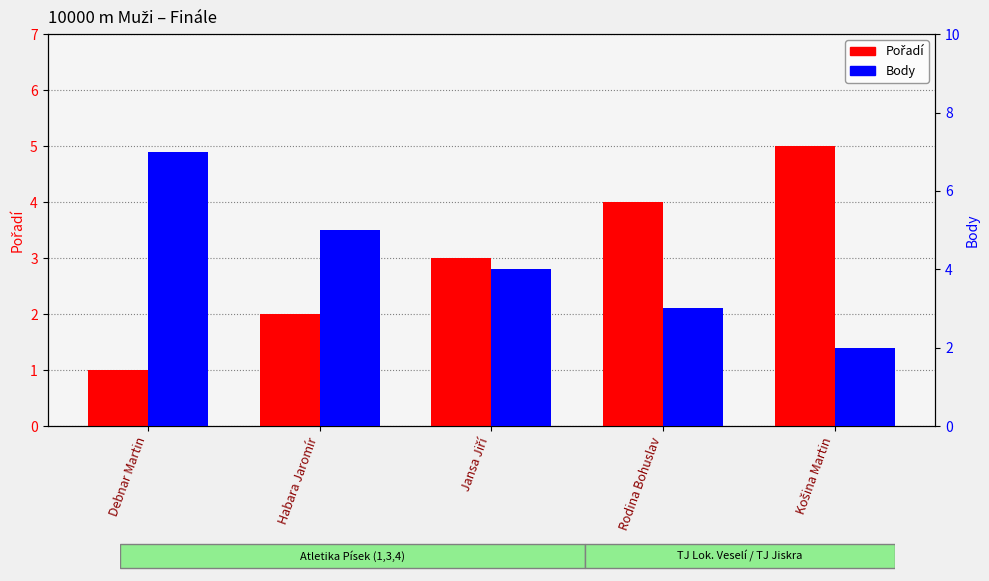

What is the approximate value of Body at Debnar Martin?

7